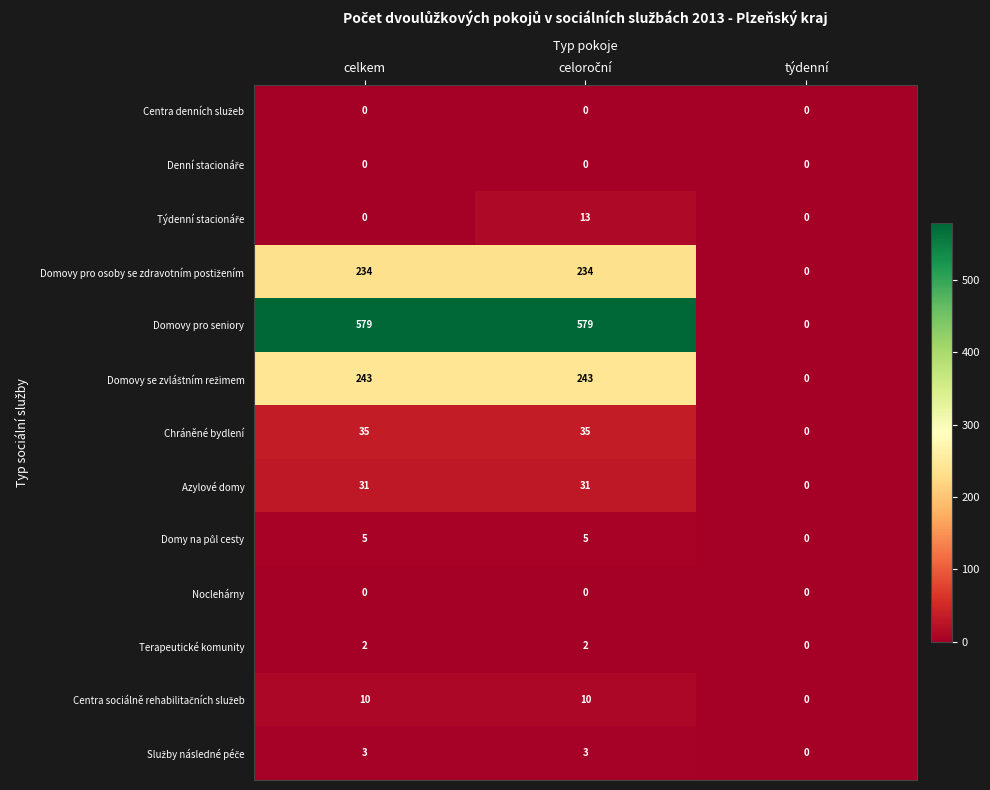

What is the highest value of the Domovy pro seniory series?

579